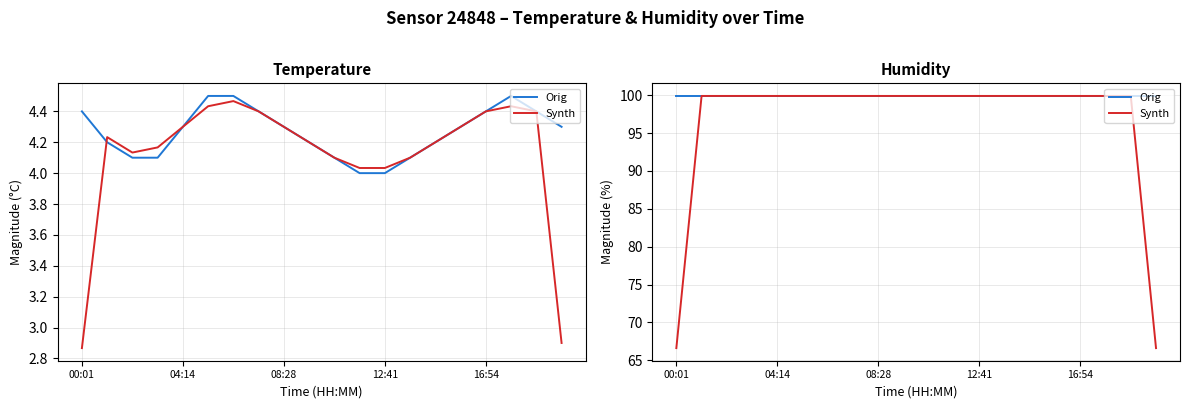

True or false: Orig and Synth cross at least once.

False